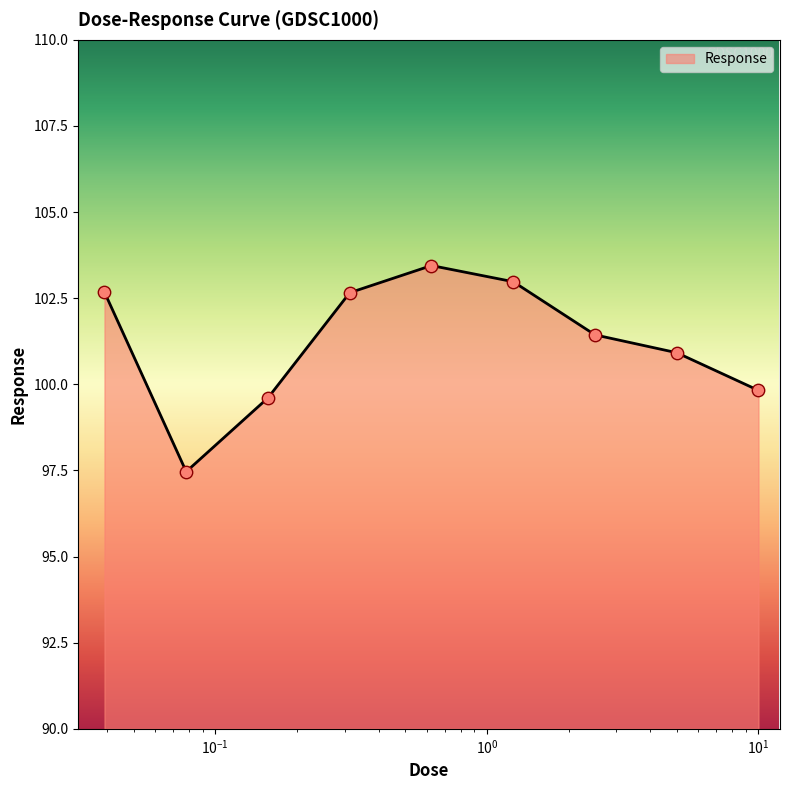

What is the minimum value shown in the chart?

97.5